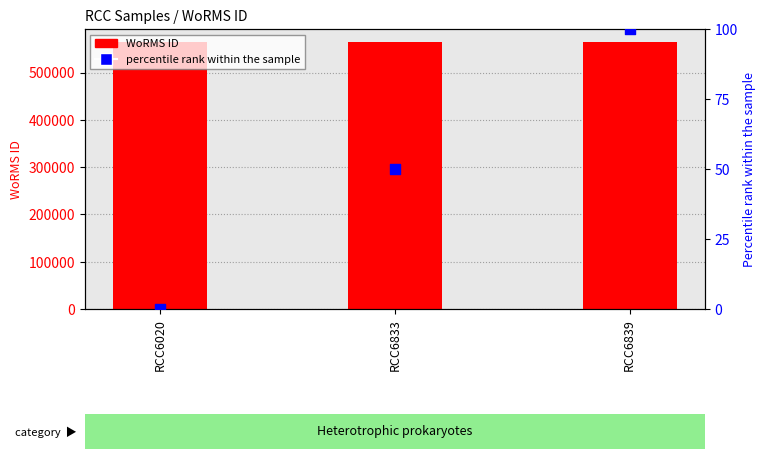

Which series reaches the minimum Y coordinate?

percentile rank within the sample